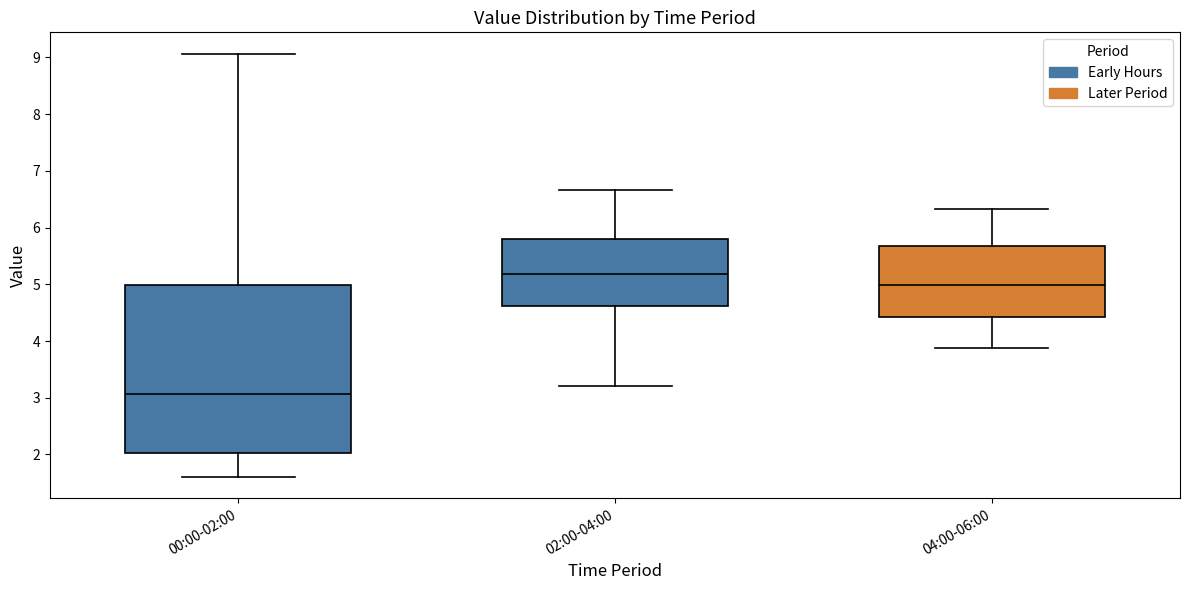

Reading left to right, read every box against the y-axis: the position of its median line, the range the box covers, and the ends of its whiskers. The values are not printed on the chart, so give them approximately, as read against the axis.

00:00-02:00: median 3.1, box 2.0 to 5.0, whiskers 1.6 to 9.1
02:00-04:00: median 5.2, box 4.6 to 5.8, whiskers 3.2 to 6.7
04:00-06:00: median 5.0, box 4.4 to 5.7, whiskers 3.9 to 6.3